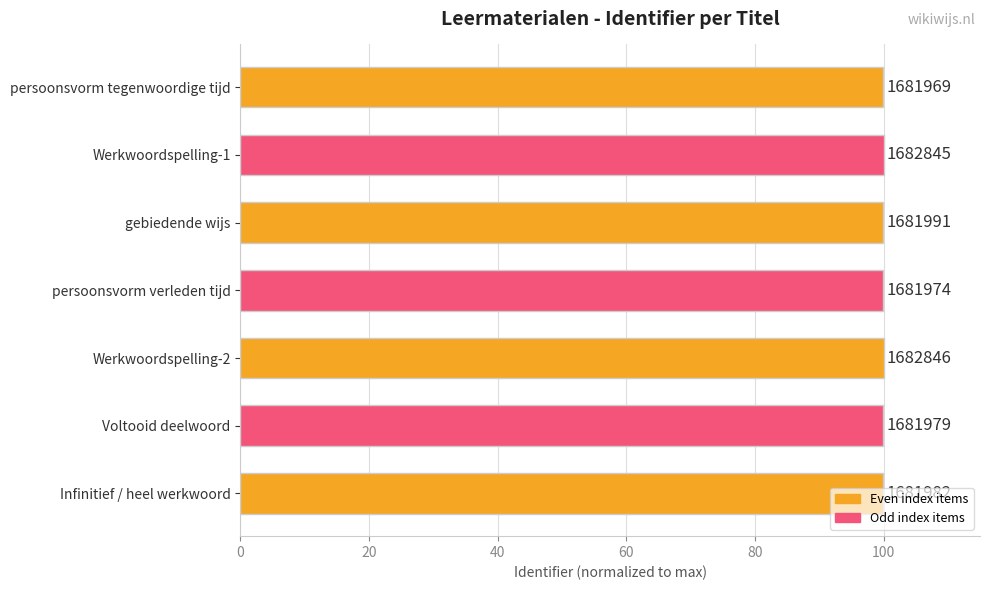

What is the smallest value displayed?

99.9